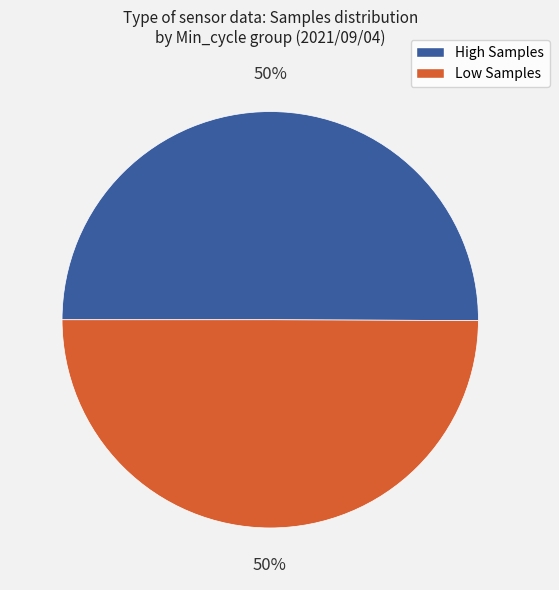

To the nearest percent, what is the average slice percentage?

50%